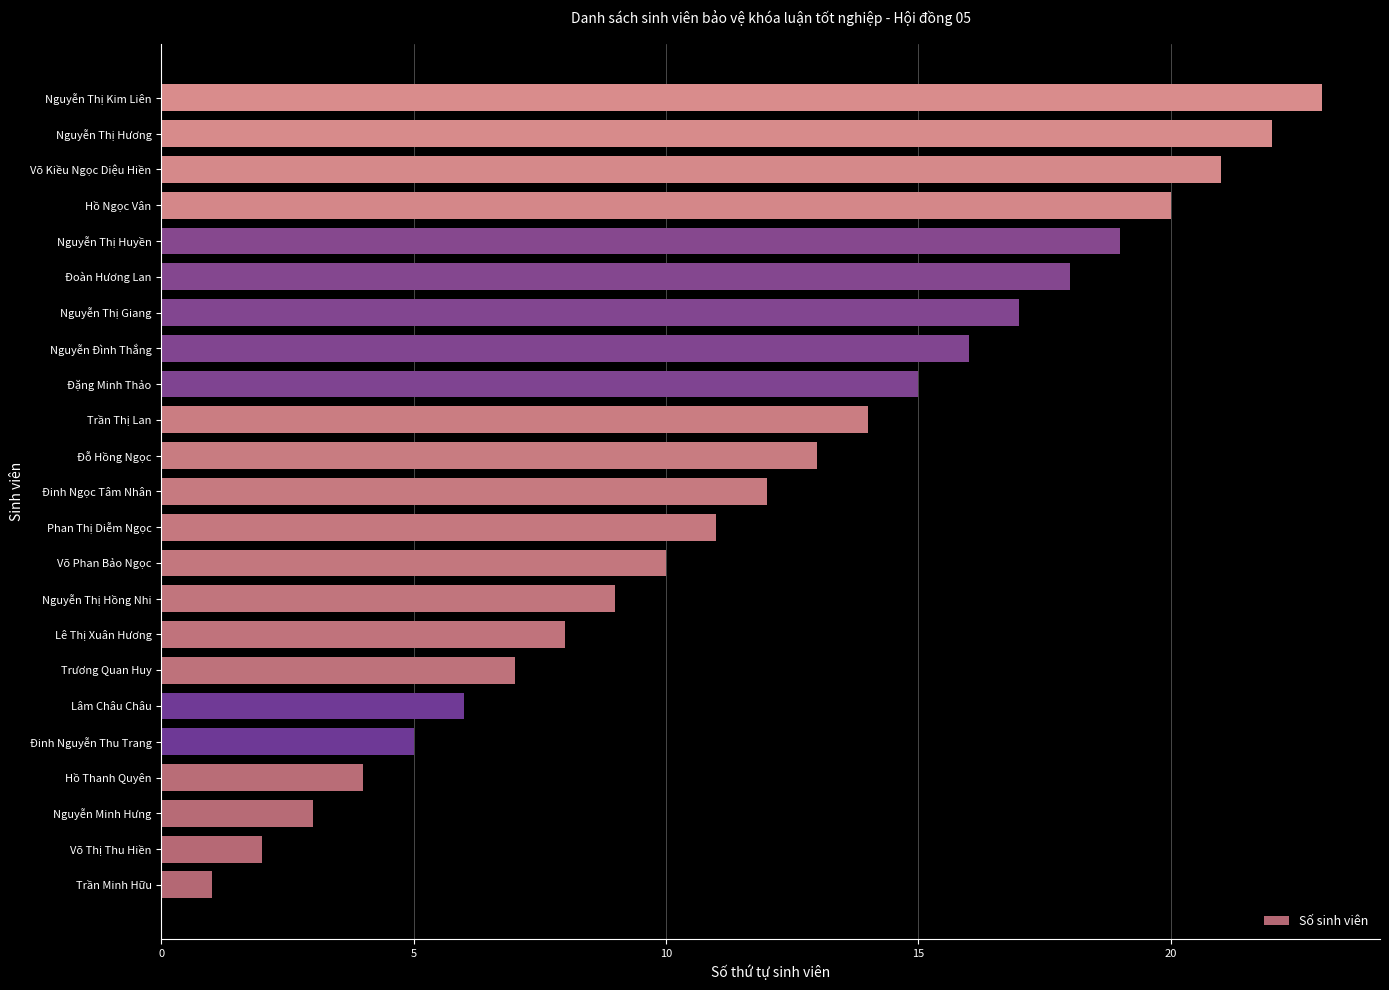

Rank the categories by value from lowest to highest.

Trần Minh Hữu, Võ Thị Thu Hiền, Nguyễn Minh Hưng, Hồ Thanh Quyên, Đinh Nguyễn Thu Trang, Lâm Châu Châu, Trương Quan Huy, Lê Thị Xuân Hương, Nguyễn Thị Hồng Nhi, Võ Phan Bảo Ngọc, Phan Thị Diễm Ngọc, Đinh Ngọc Tâm Nhân, Đỗ Hồng Ngọc, Trần Thị Lan, Đặng Minh Thảo, Nguyễn Đình Thắng, Nguyễn Thị Giang, Đoàn Hương Lan, Nguyễn Thị Huyền, Hồ Ngọc Vân, Võ Kiều Ngọc Diệu Hiền, Nguyễn Thị Hương, Nguyễn Thị Kim Liên